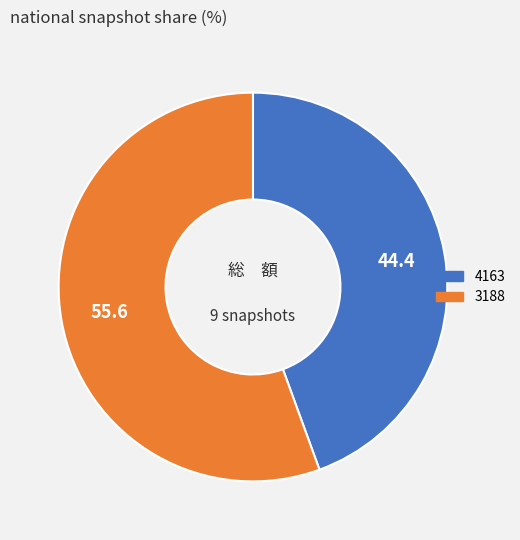

Count the number of slices in the pie.

2